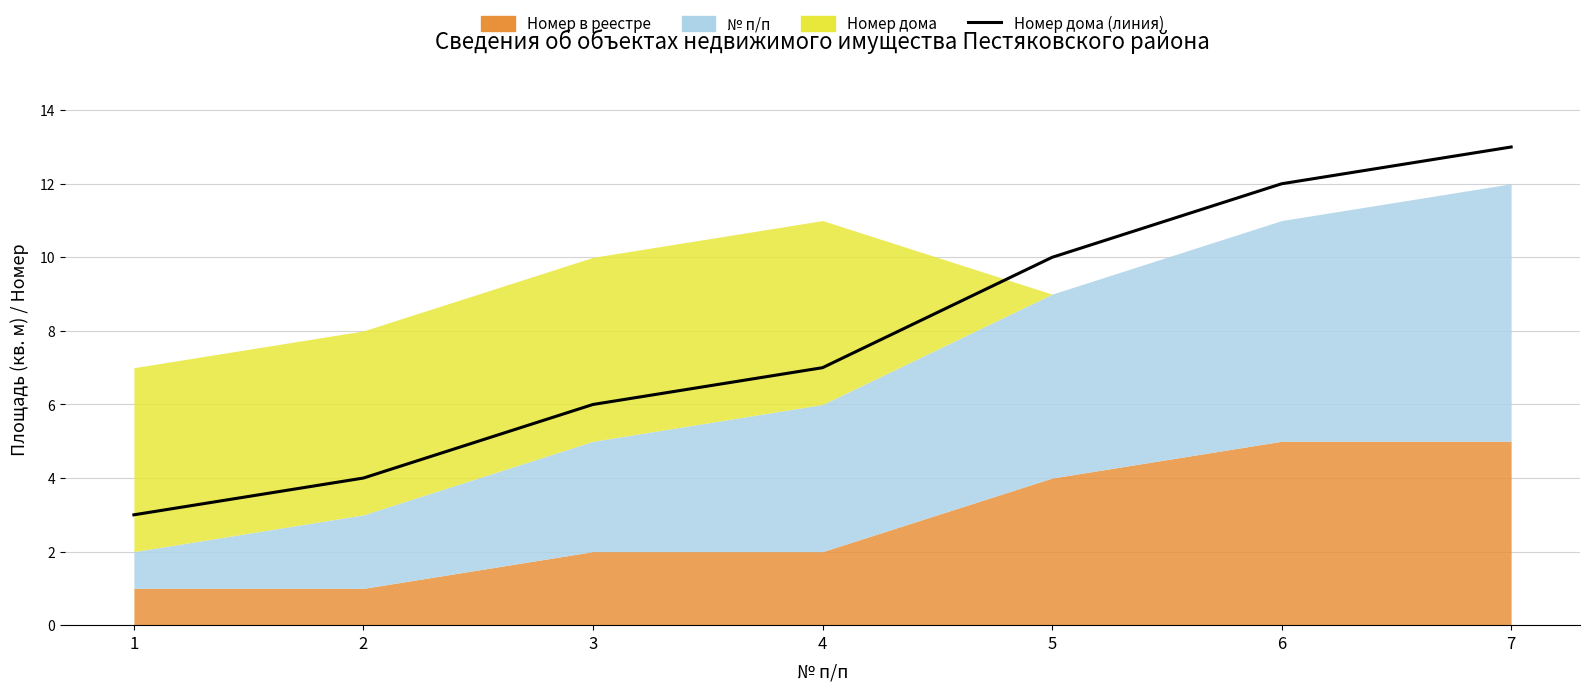

Approximately how many times larger is the value at 4 compared to 5?

0.7